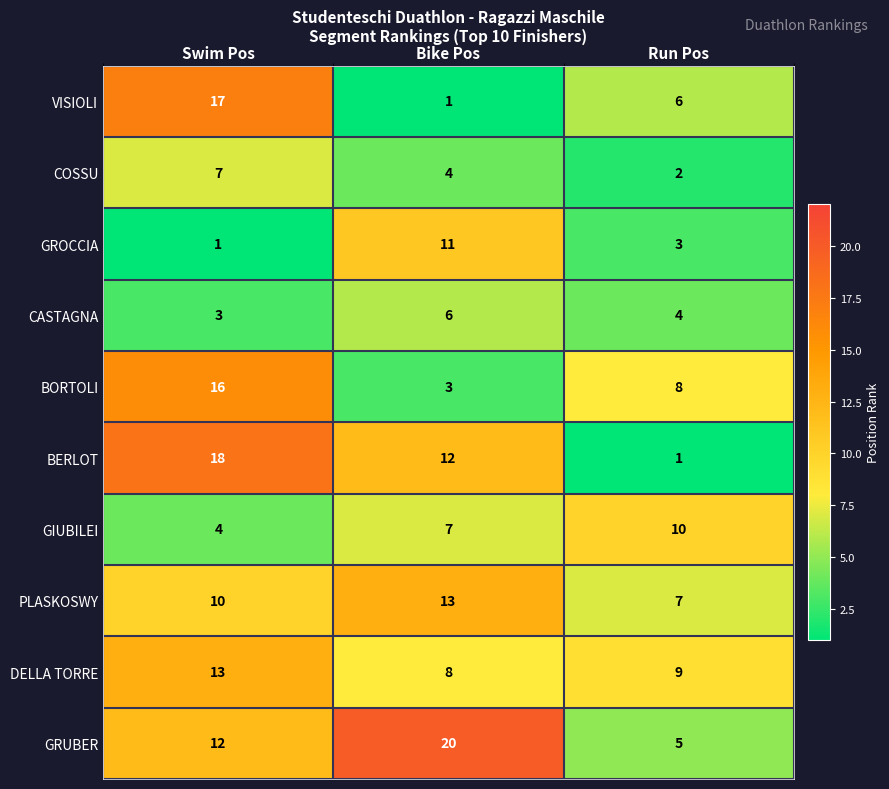

What is the approximate value of DELLA TORRE at Bike Pos?

8